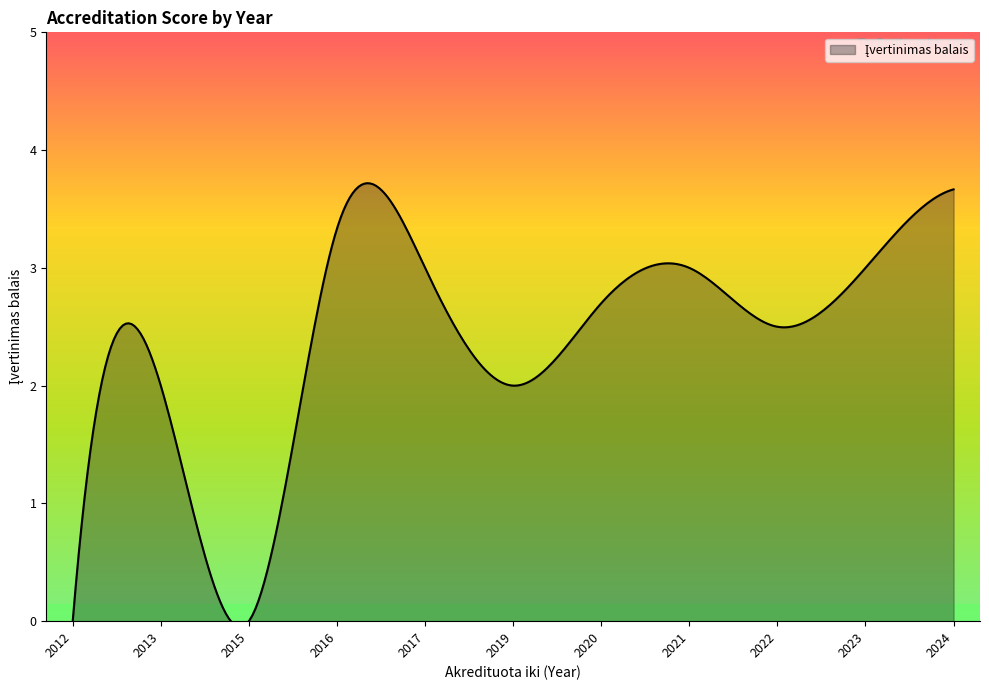

Which category has the highest value across all series?

2016